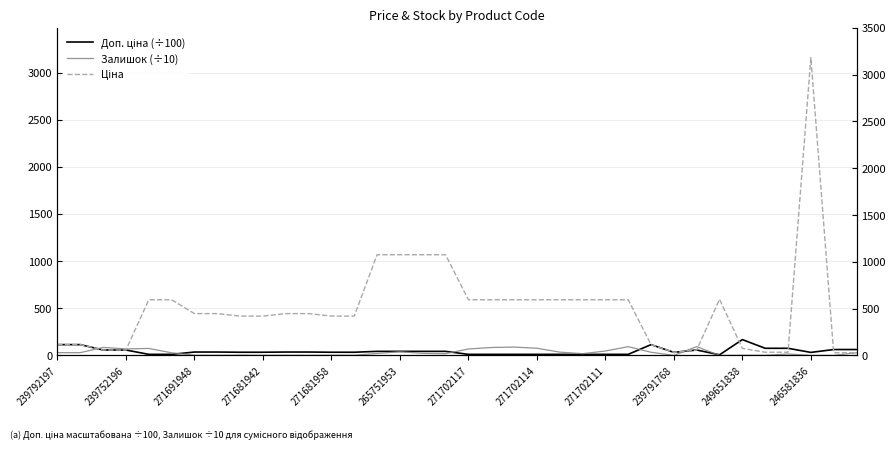

What is the difference between the Залишок (÷10) values at 17 and 29?

18.3